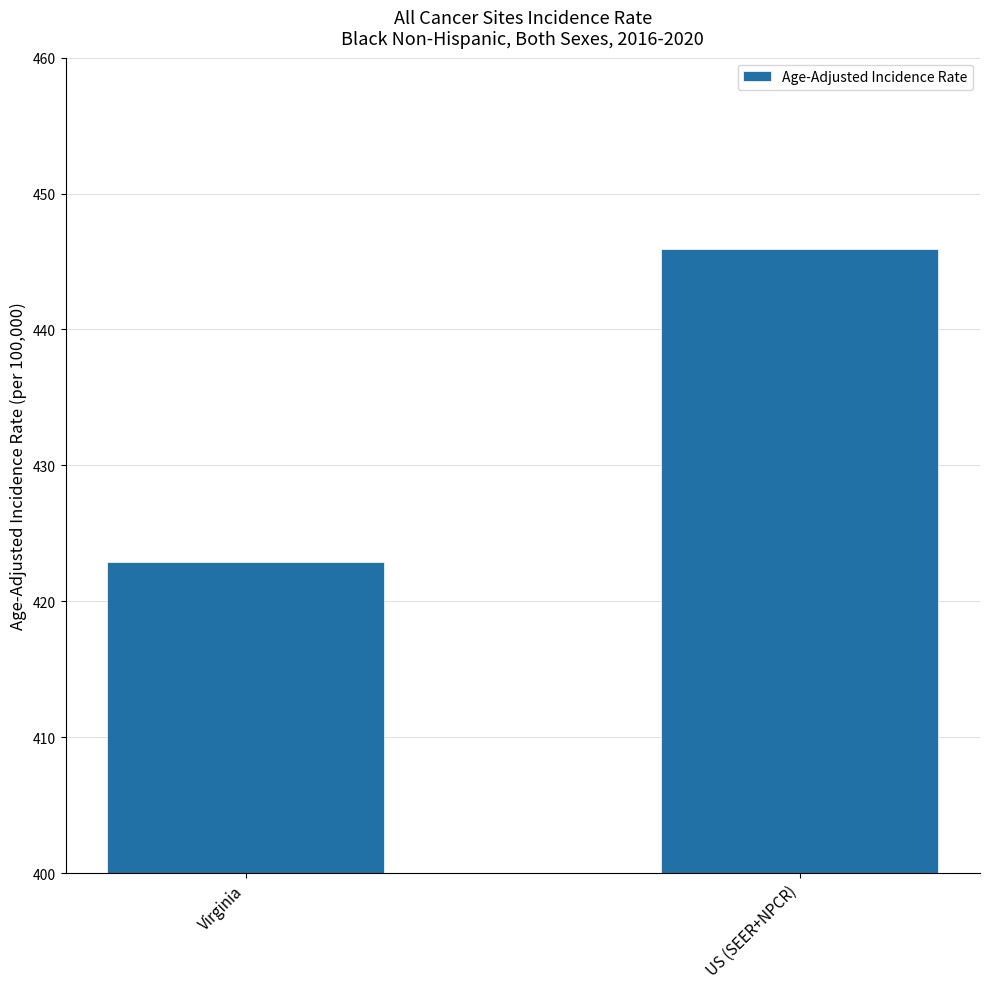

What value does the data have at US (SEER+NPCR)?

445.9